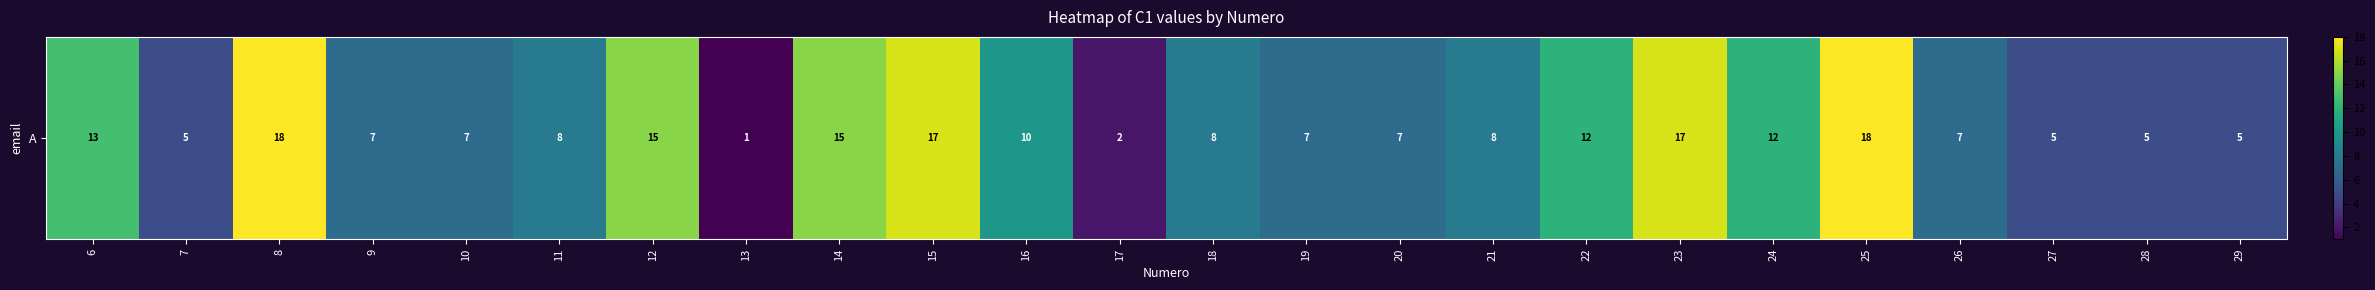

What is the average value?

10